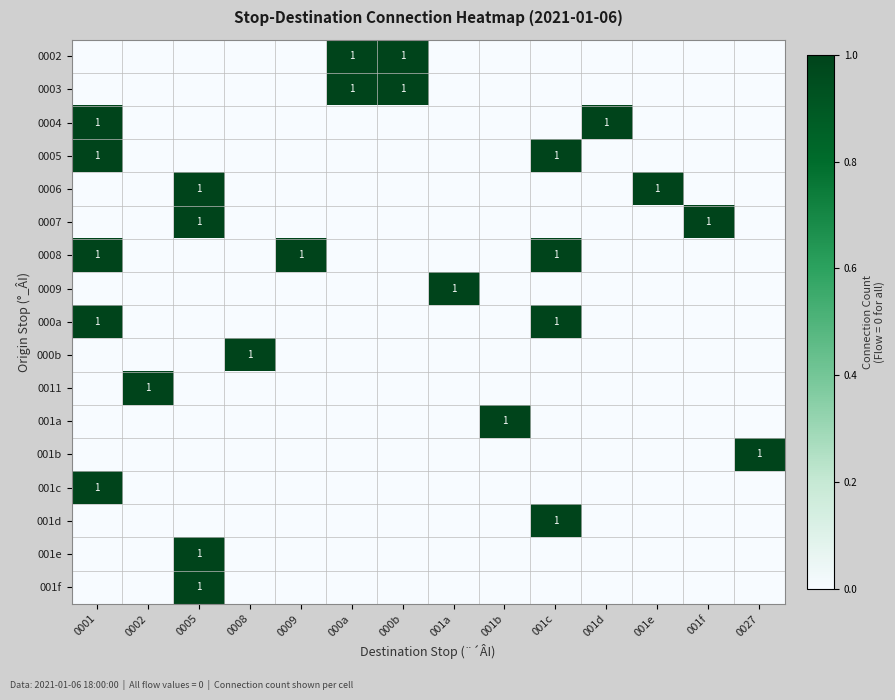

How many values in the 001f series exceed 0?

1